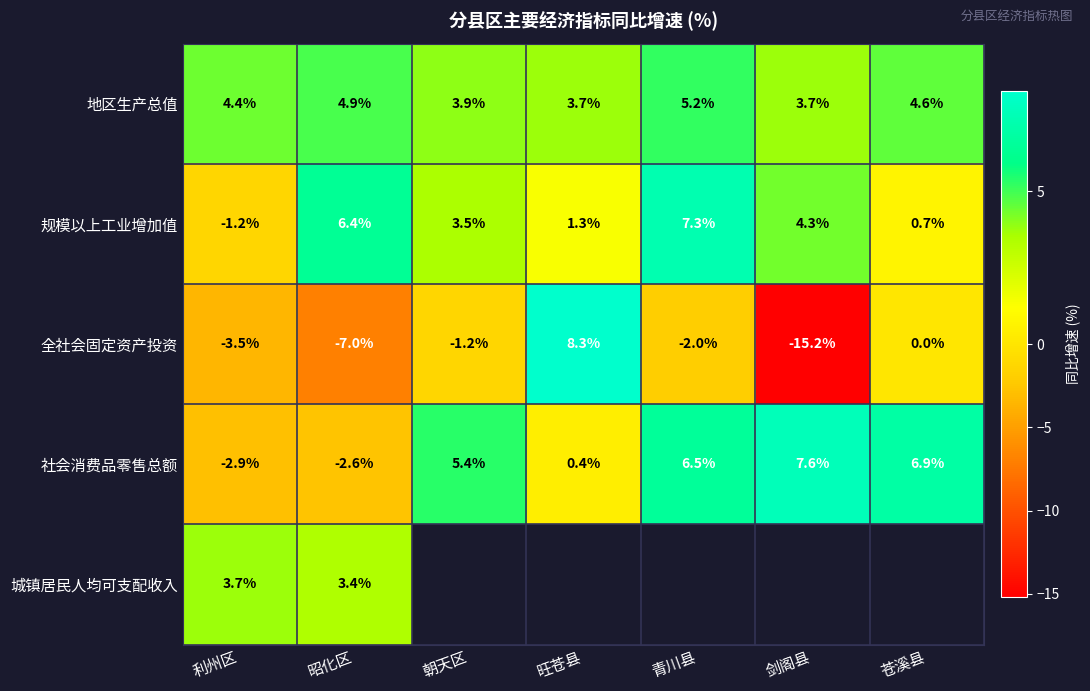

At 昭化区, list the series in order from largest to smallest.

规模以上工业增加值, 地区生产总值, 城镇居民人均可支配收入, 社会消费品零售总额, 全社会固定资产投资